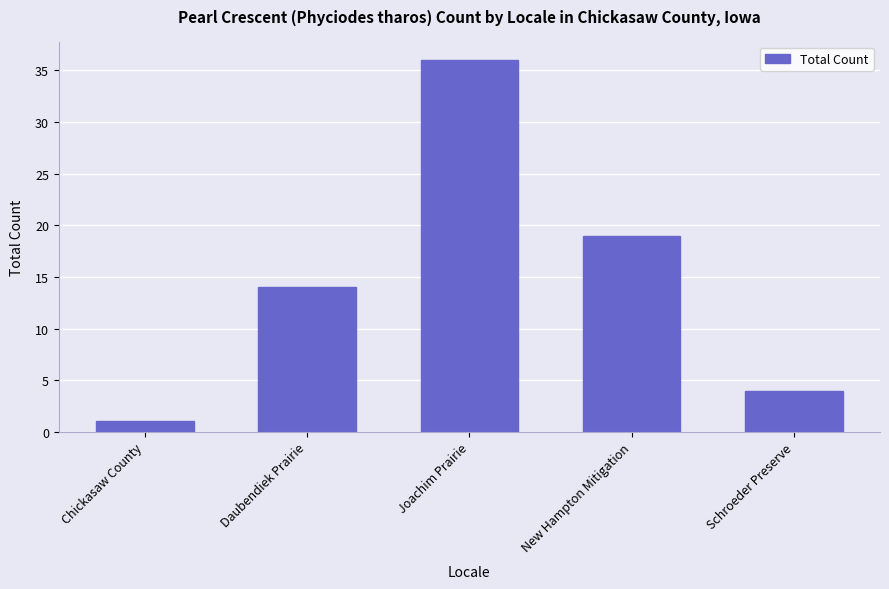

Reading left to right, list all the values displayed in this chart.

1	14	36	19	4